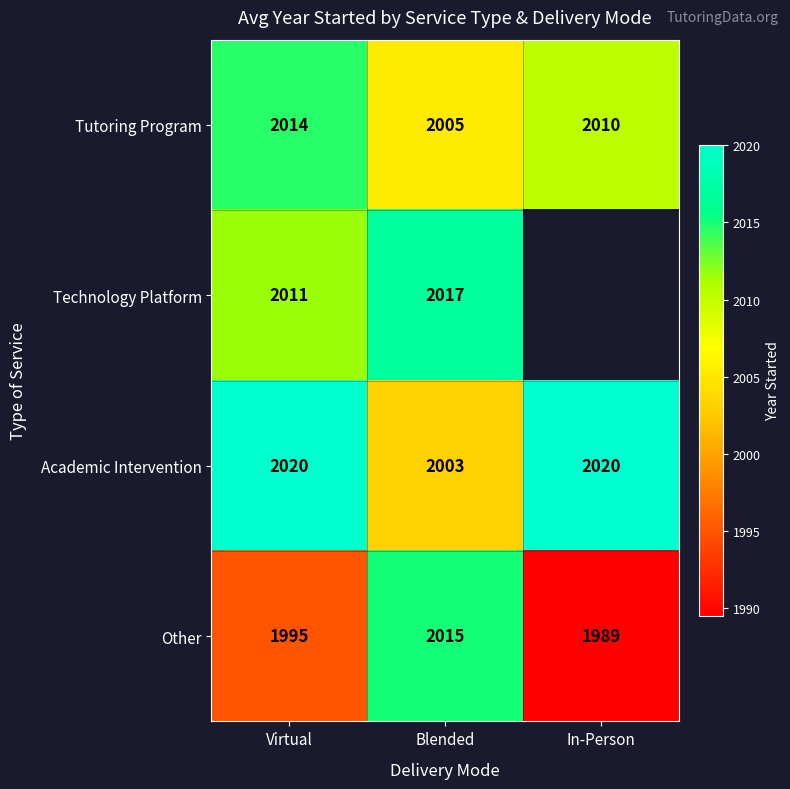

Is it true that Academic Intervention equals 3011.3 at Virtual?

False